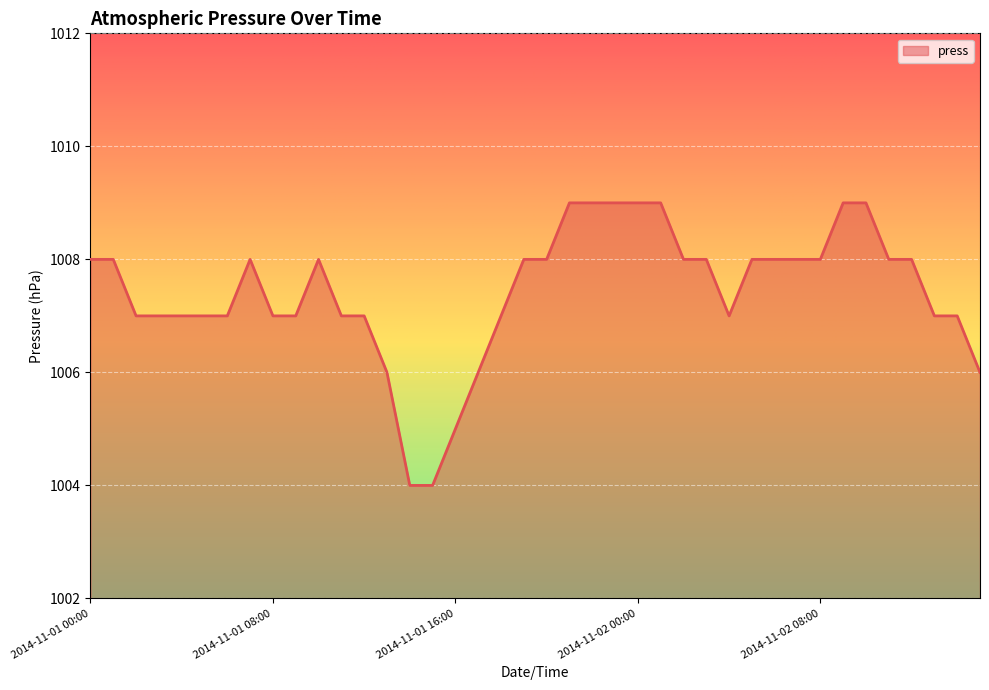

What is the smallest value displayed?

1004